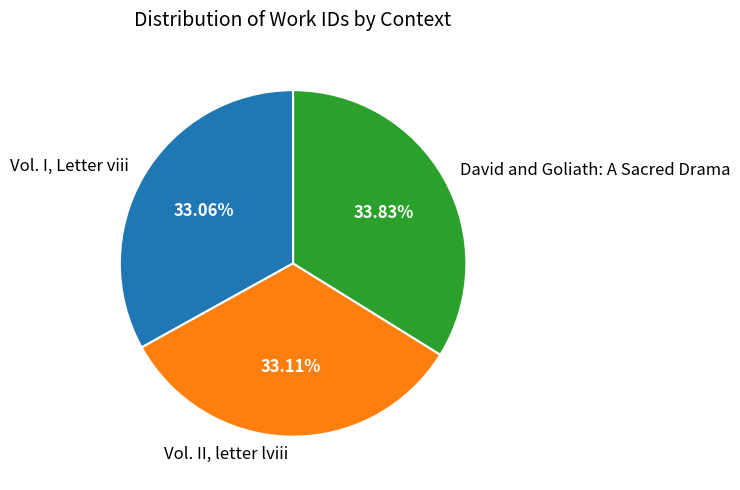

Between Vol. II, letter lviii and David and Goliath: A Sacred Drama, which is larger?

David and Goliath: A Sacred Drama